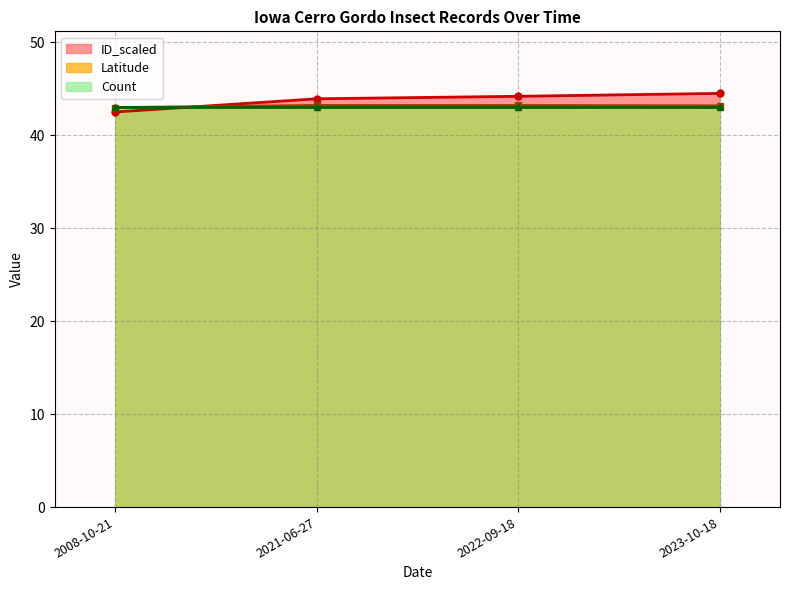

Between 2021-06-27 and 2022-09-18, which series saw the biggest shift?

ID_scaled